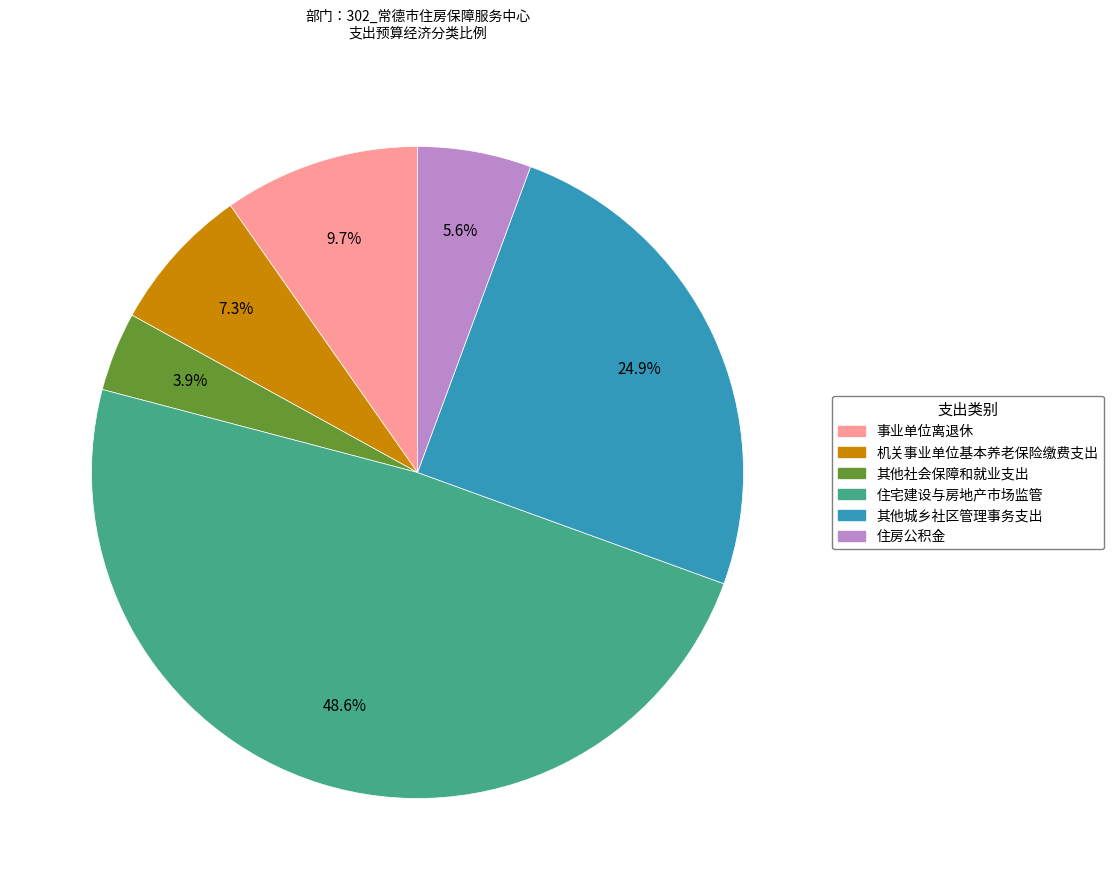

The 机关事业单位基本养老保险缴费支出 slice represents 7% of the pie. True or false?

True